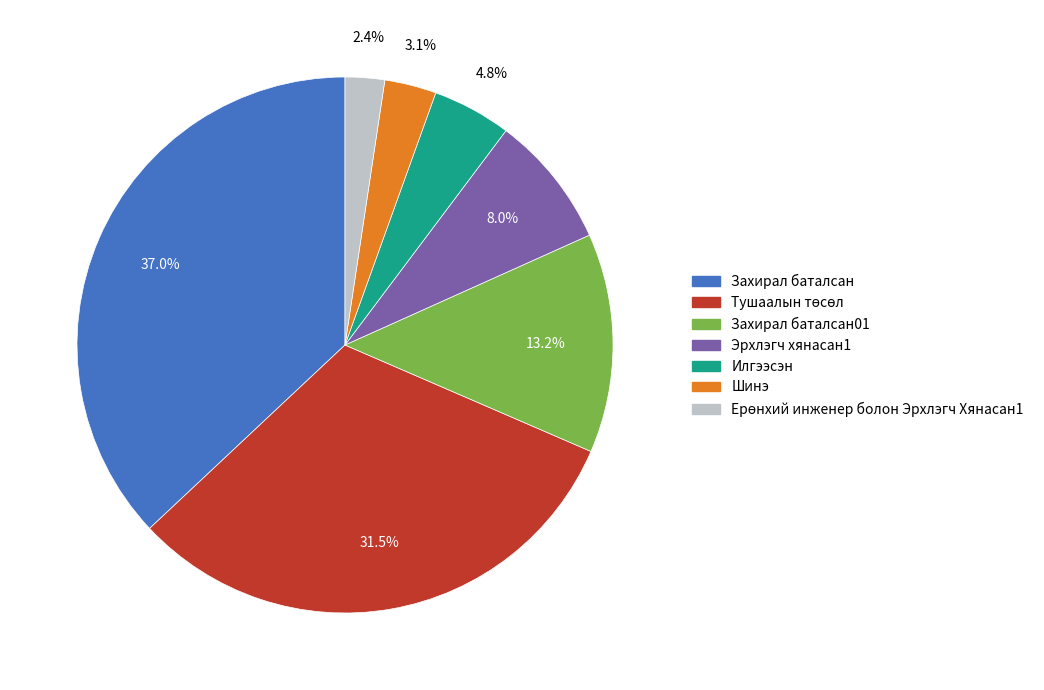

To the nearest percent, what is the difference between the largest and smallest slice percentages?

35%